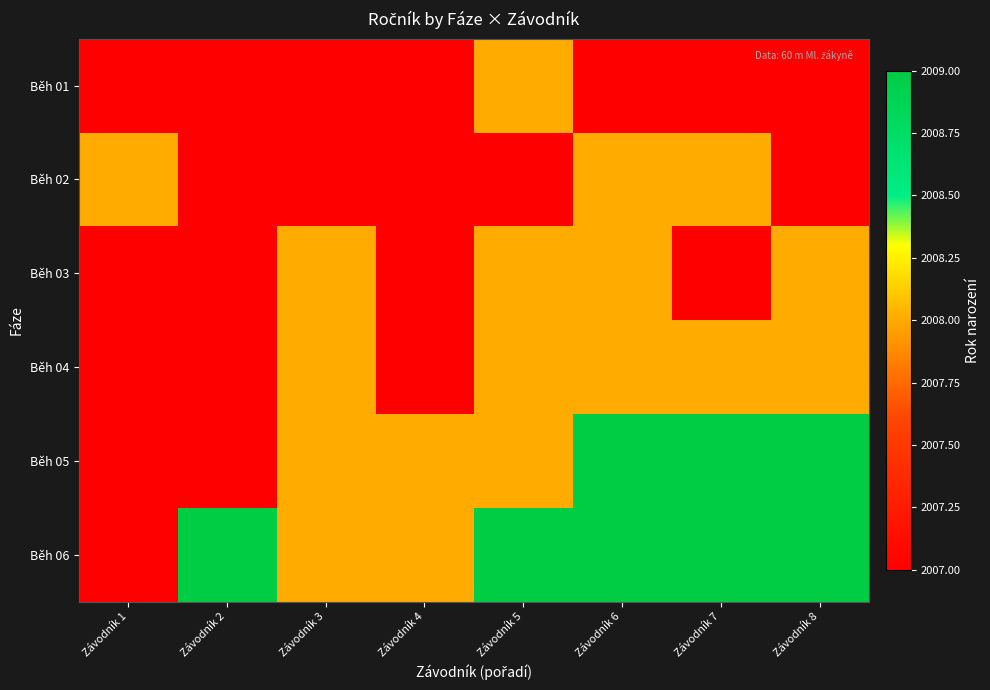

What is the difference between the highest and lowest values at Závodník 4?

1